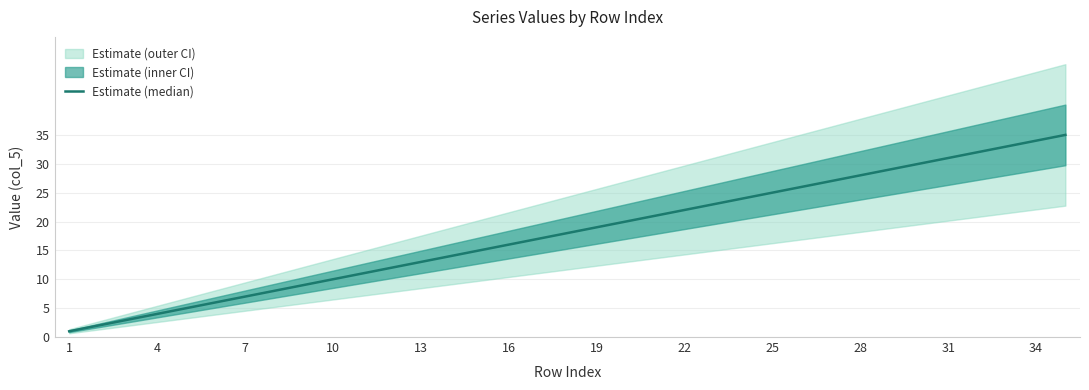

What is the sum of the values at 13 and 34?

40